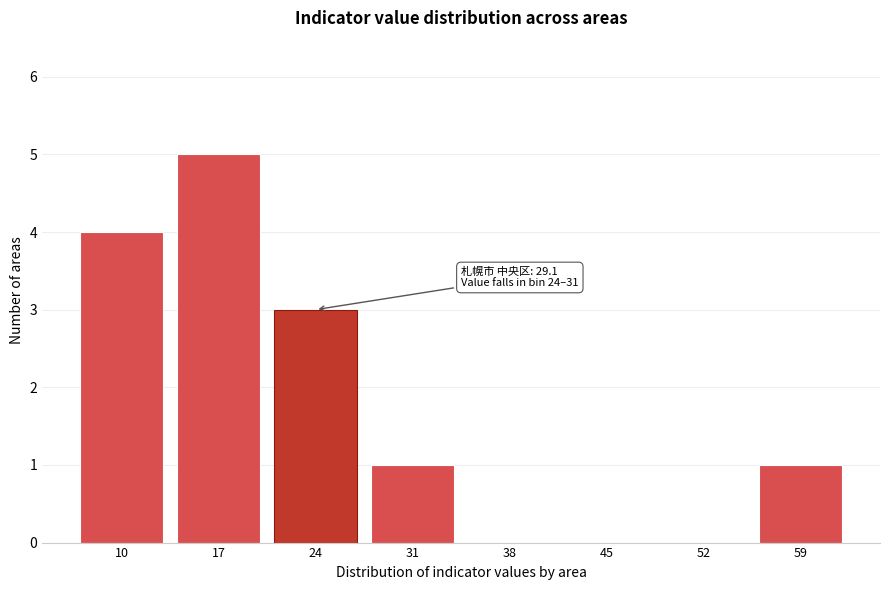

Reading left to right, extract all data points from this chart.

10=4	17=5	24=3	31=1	38=0	45=0	52=0	59=1